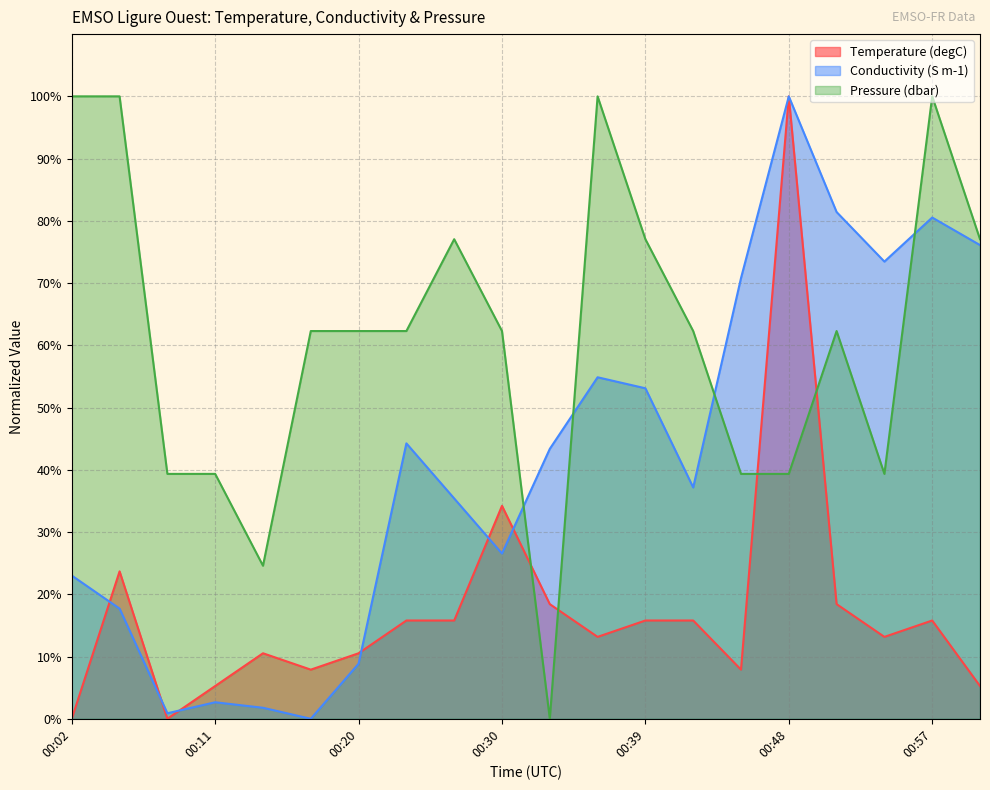

At which label does Pressure reach its peak?

00:02